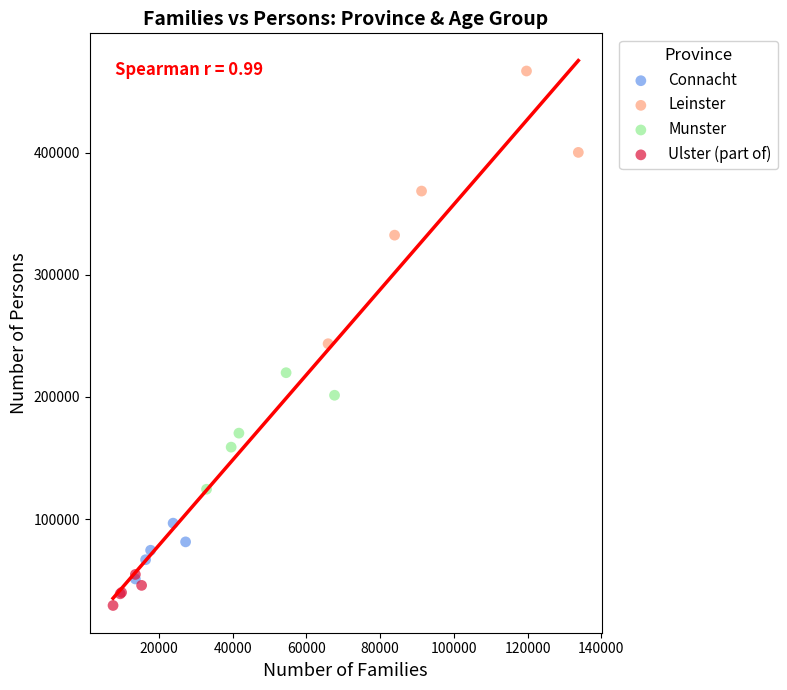

What are all the series names shown in the legend?

Connacht, Leinster, Munster, Ulster (part of)